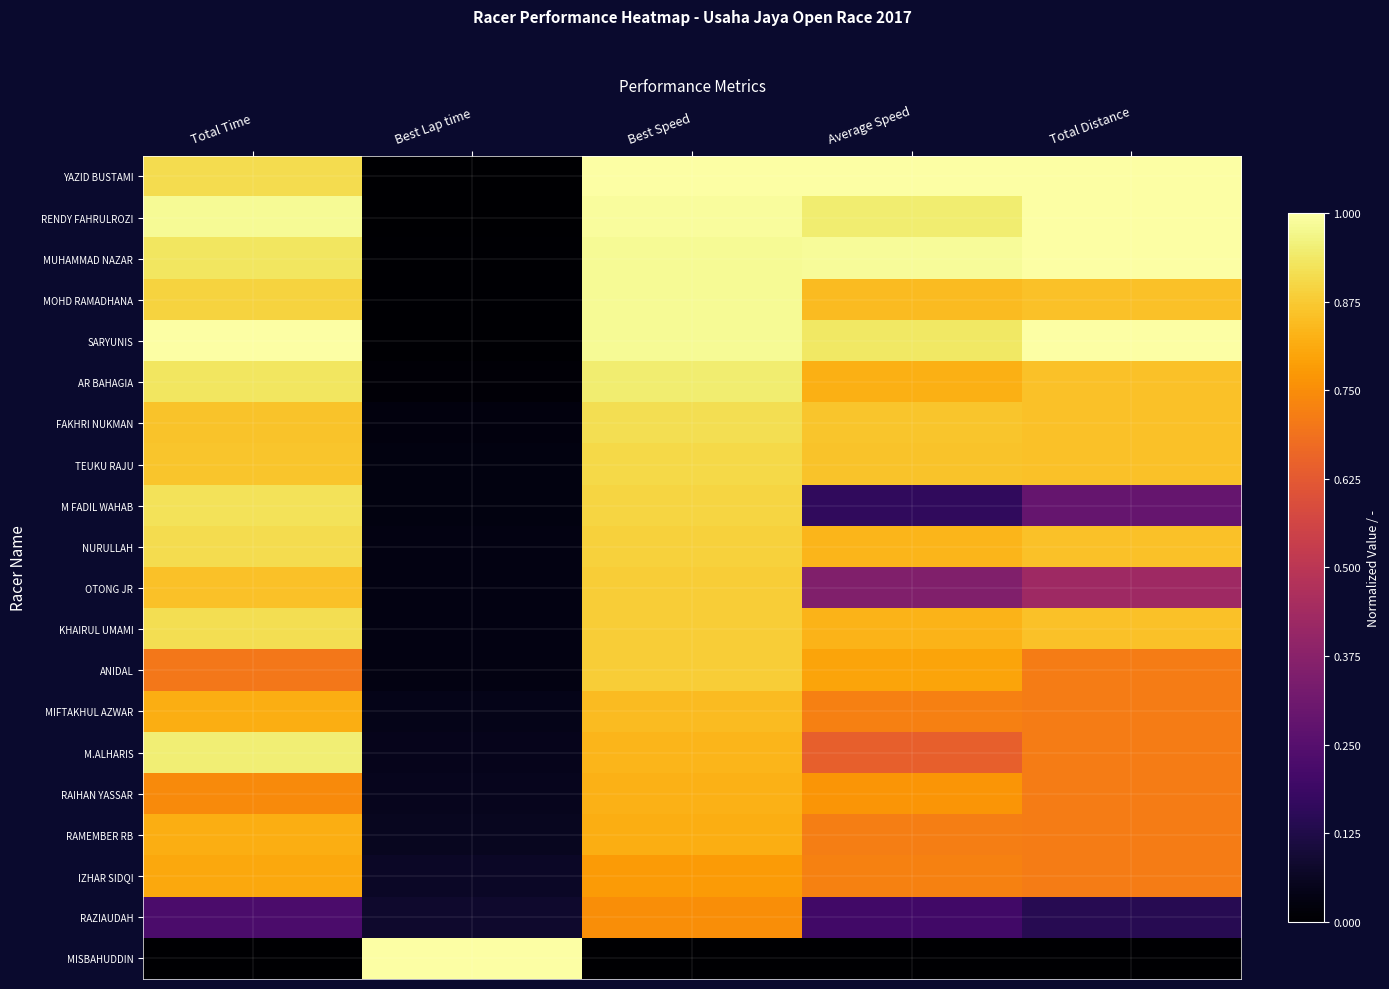

How many series are shown in this chart?

20